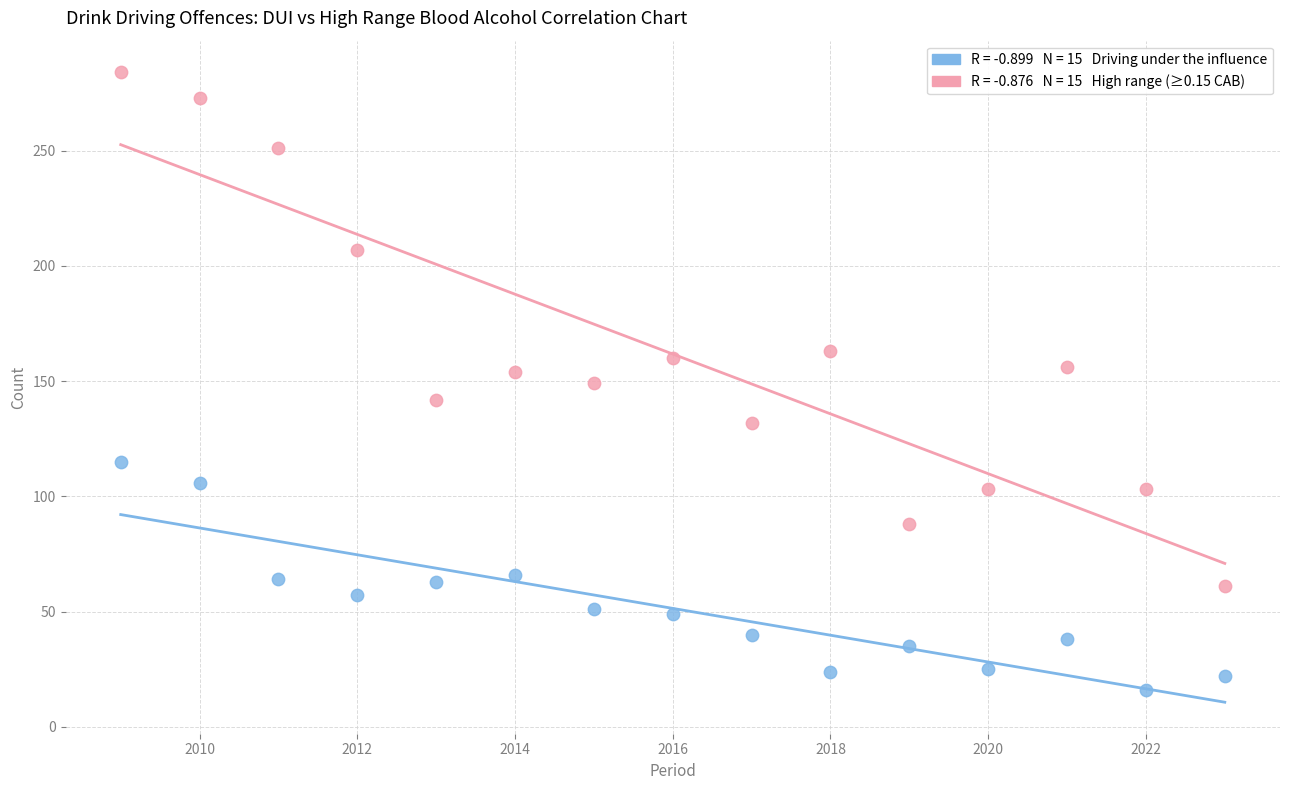

Across all data points, what is the range of Y values (max minus min)?

268